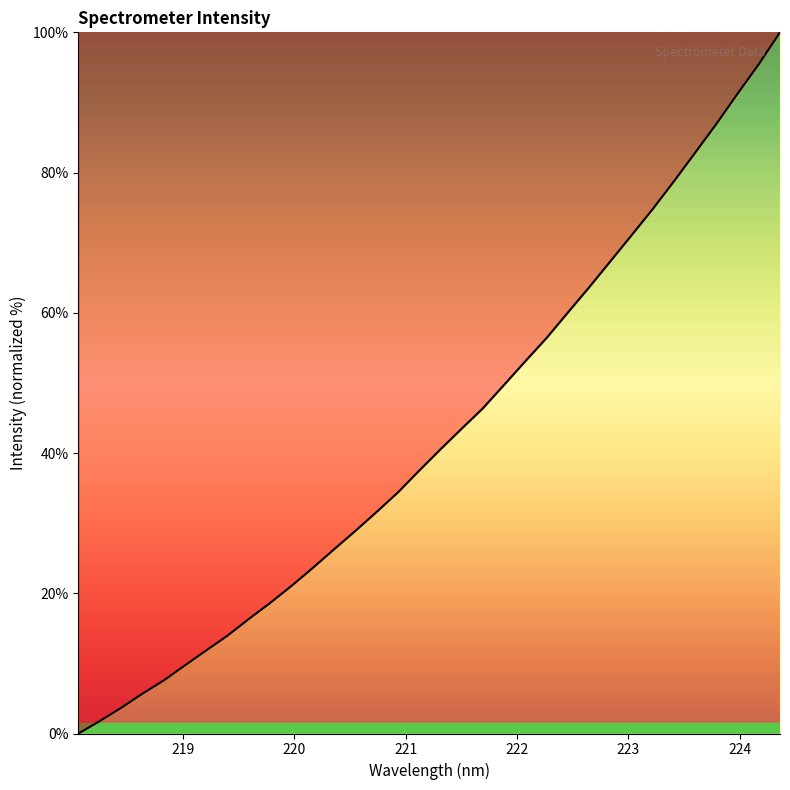

What is the maximum value shown in the chart?

100.0